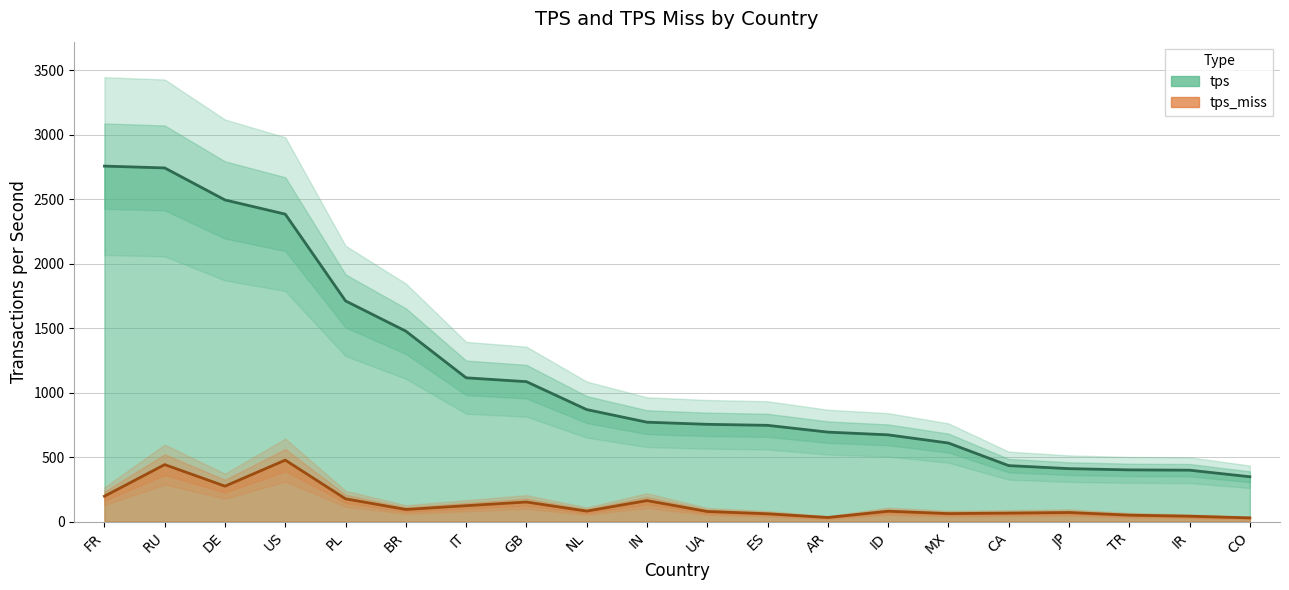

How many categories are shown in the chart?

20